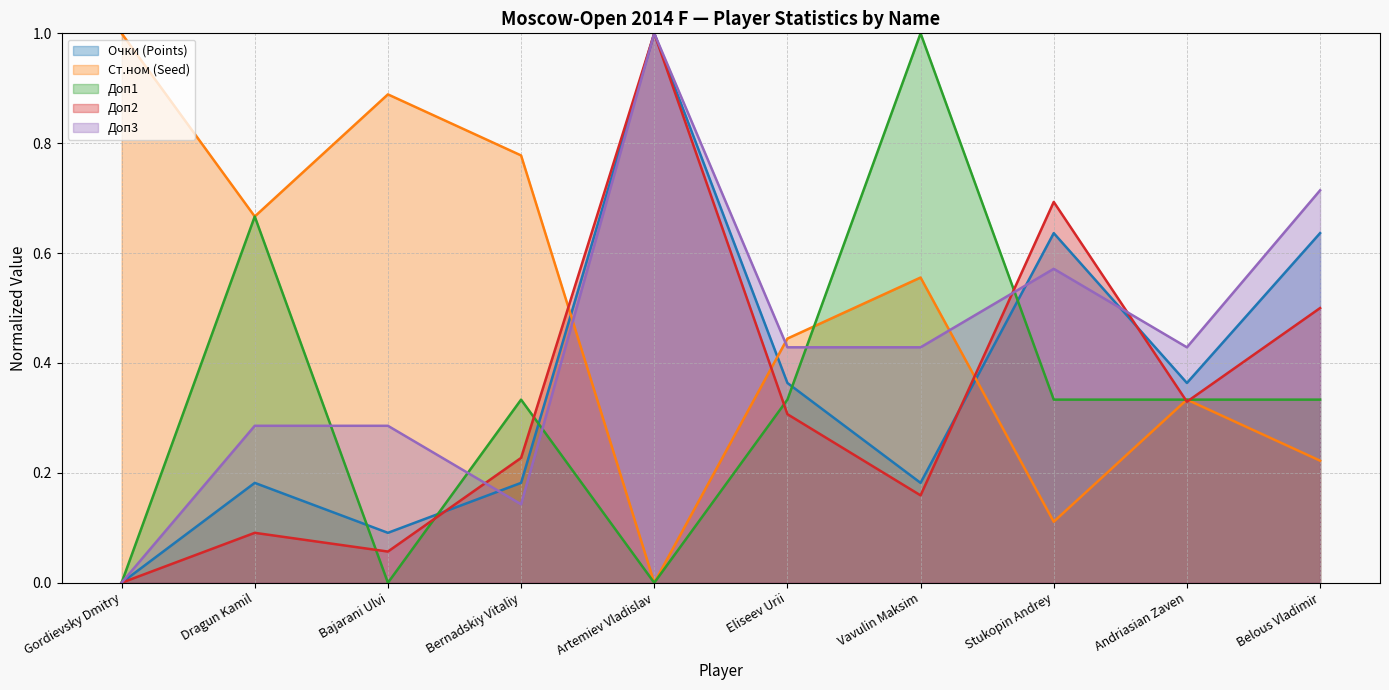

How many values in the Ст.ном (Seed) series exceed 0?

9